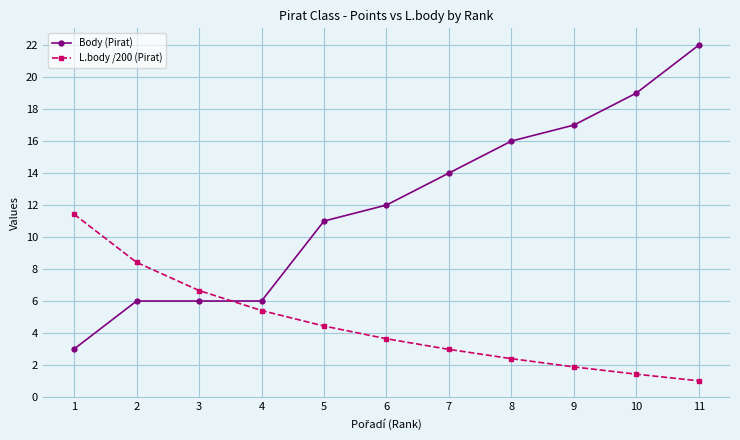

Read the L.body /200 (Pirat) value at 9.

1.9